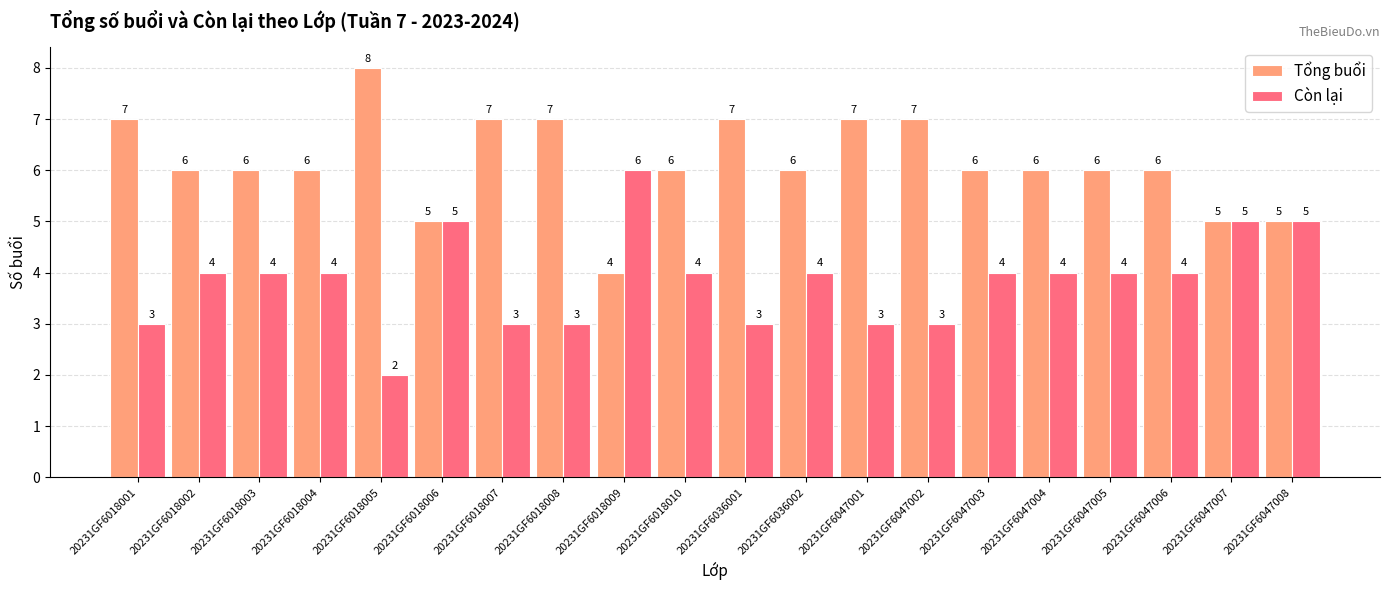

At 20231GF6018004, list the series in order from smallest to largest.

Còn lại, Tổng buổi